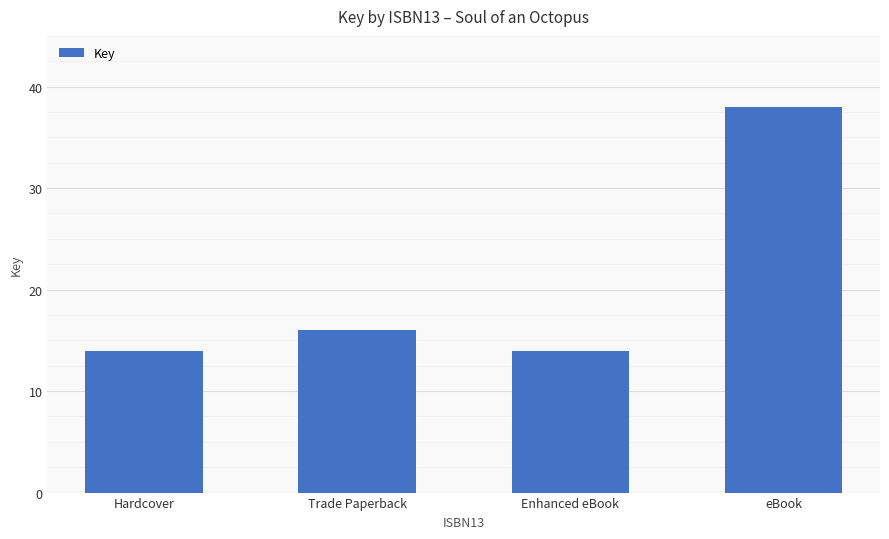

What position from the left is Trade Paperback?

2